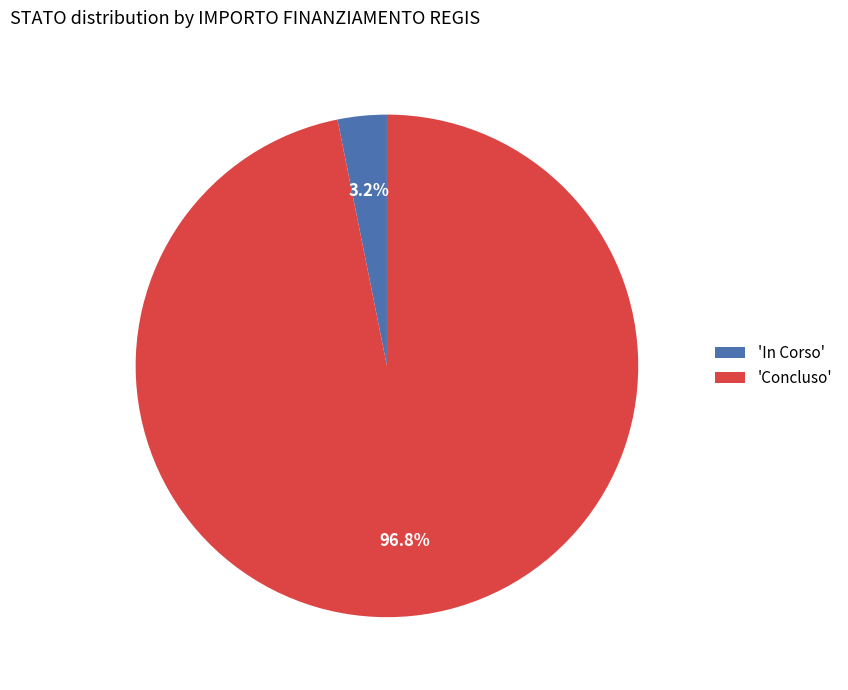

Does any single category account for the majority?

Yes